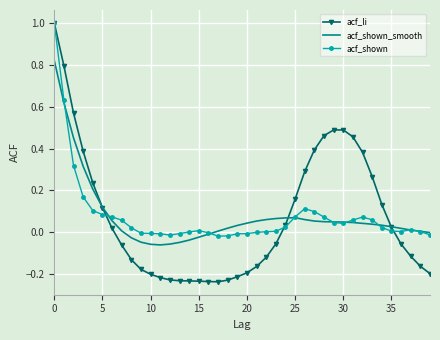

Which series has the widest spread of values?

acf_li